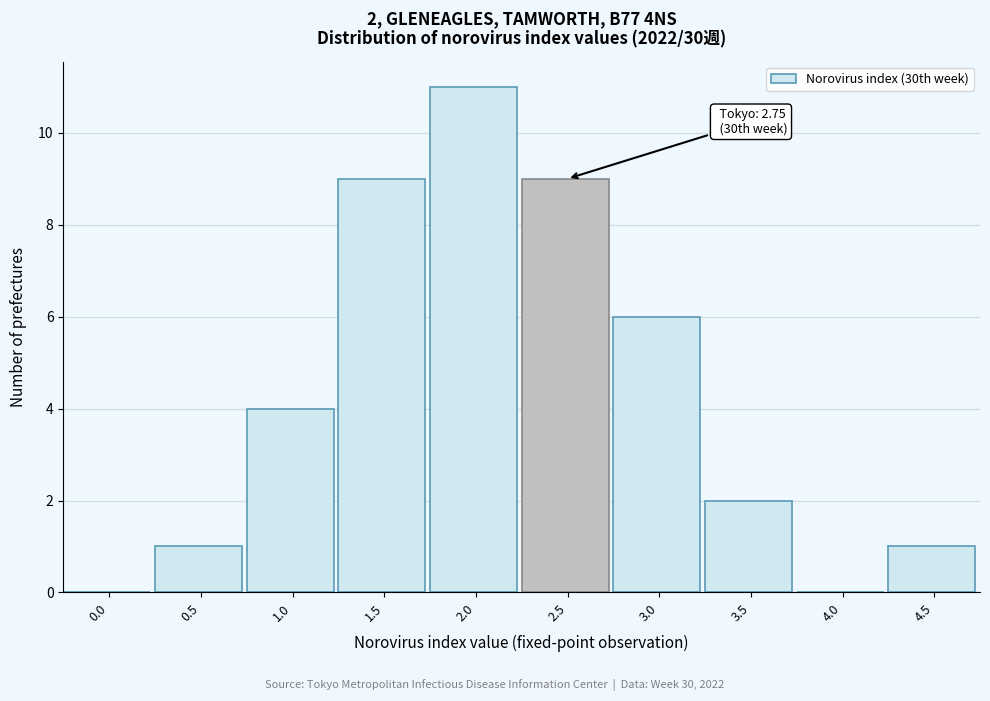

Reading right to left, transcribe all the data shown in this chart.

4.5=1	4.0=0	3.5=2	3.0=6	2.5=9	2.0=11	1.5=9	1.0=4	0.5=1	0.0=0